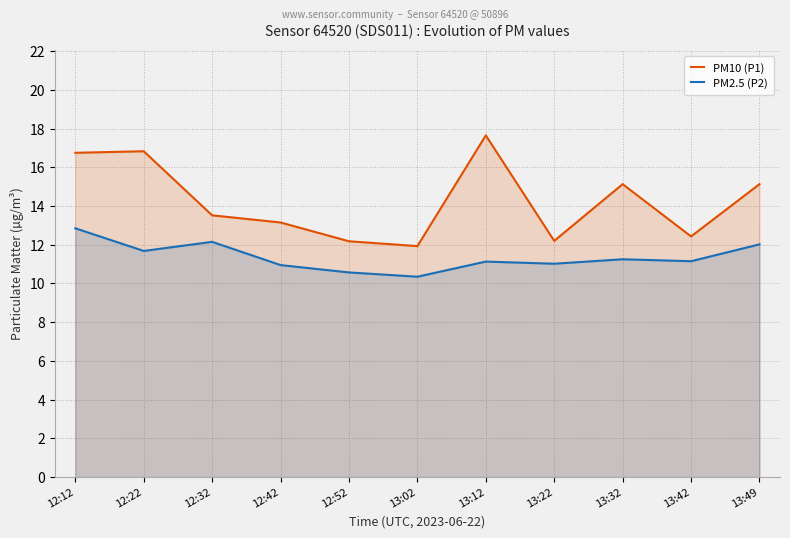

What is the total value across all series at 12:42?

24.1